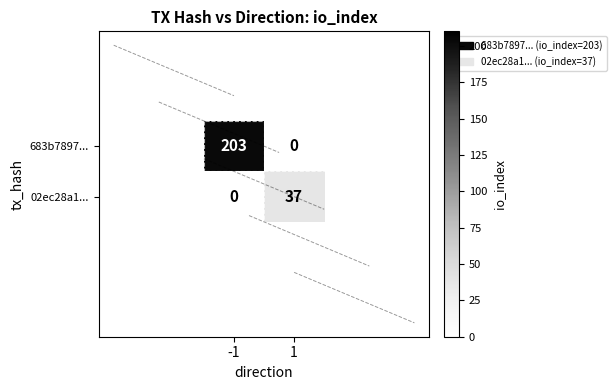

Read the 02ec28a1... value at 1.

37